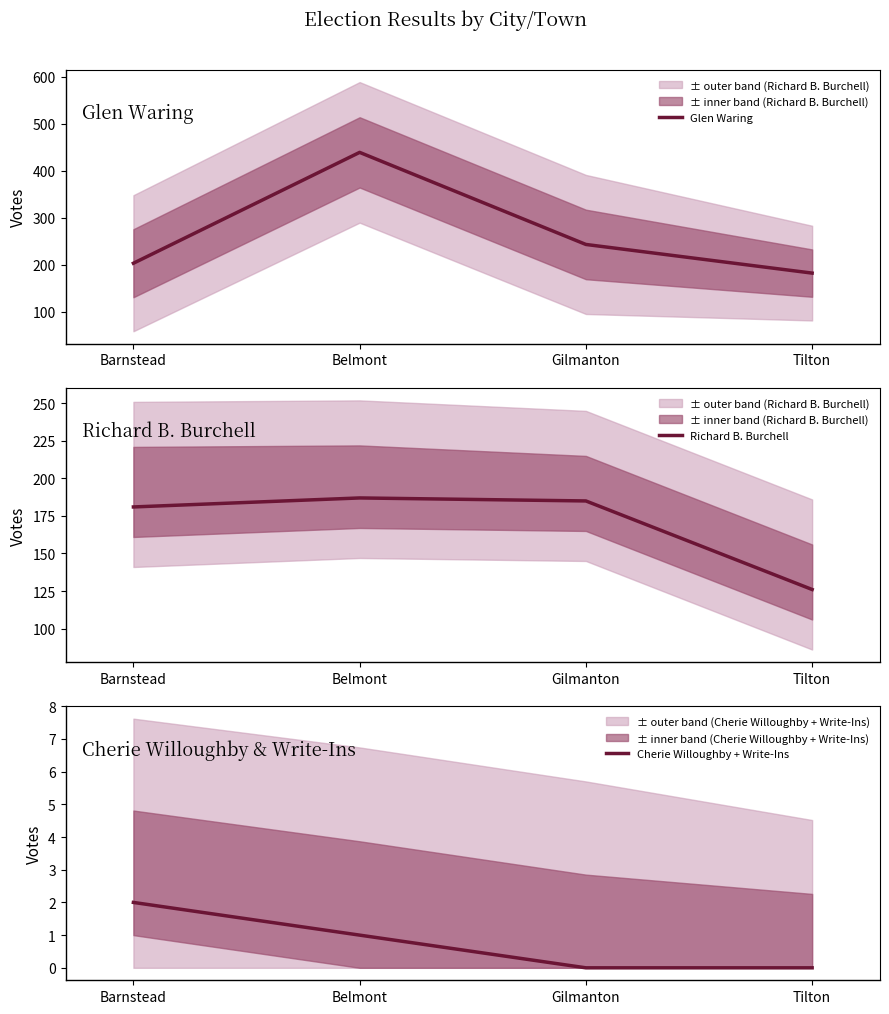

At which label does Glen Waring first exceed 243?

Belmont